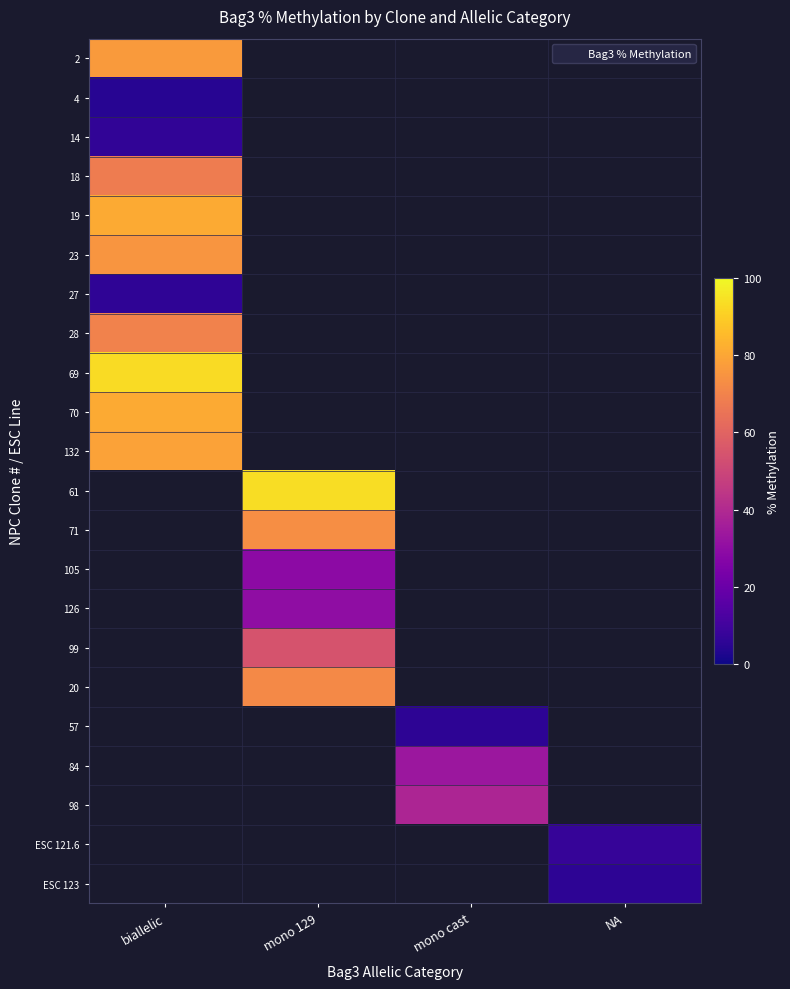

The ESC 123 series shows 5.5 at NA. True or false?

True